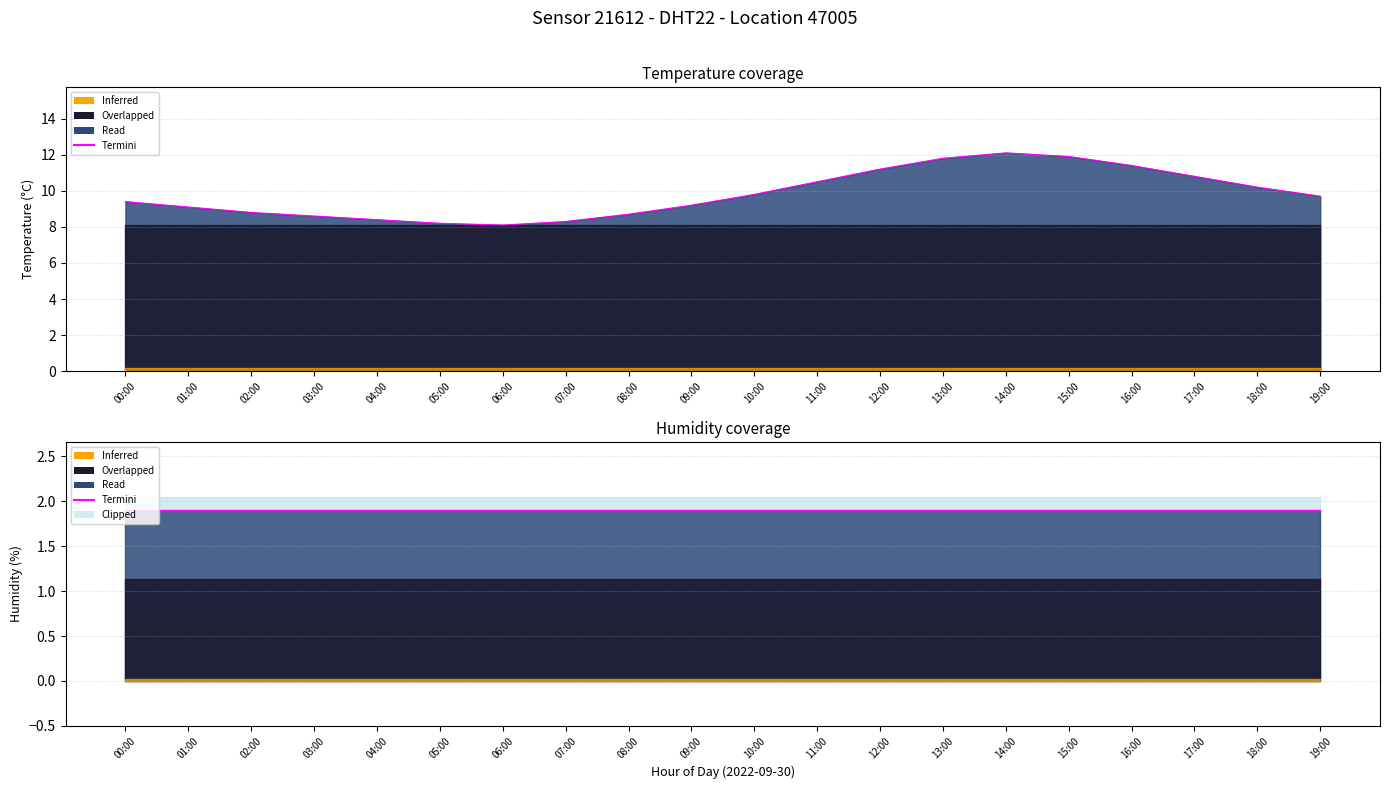

What is the greatest value displayed?

12.1